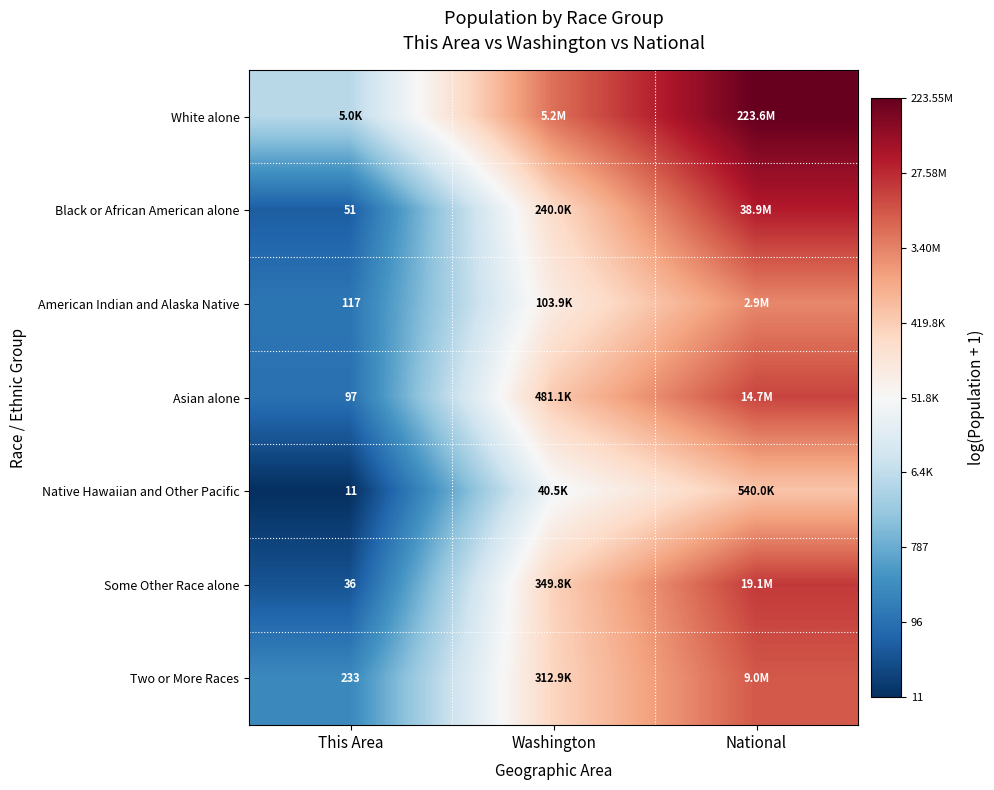

Which label corresponds to the largest value in the chart?

National